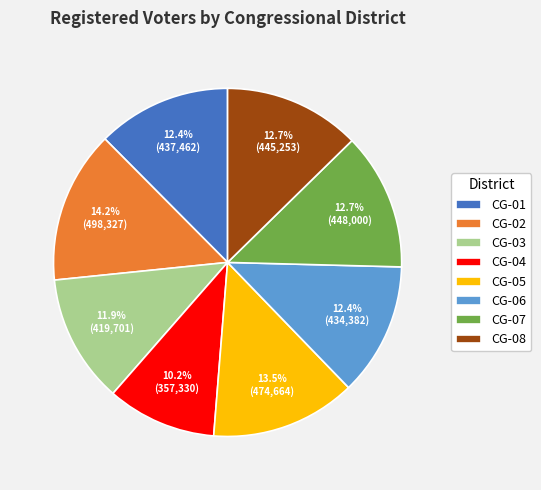

To the nearest percent, what is the difference between the CG-04 and CG-03 slice percentages?

2%